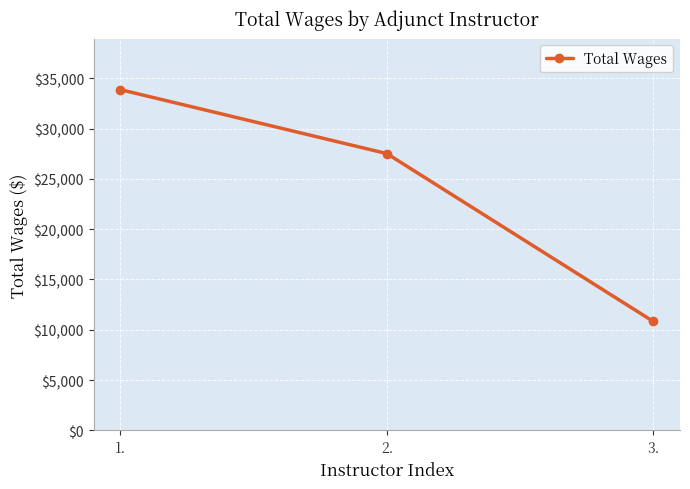

What is the sum of all values?

72206